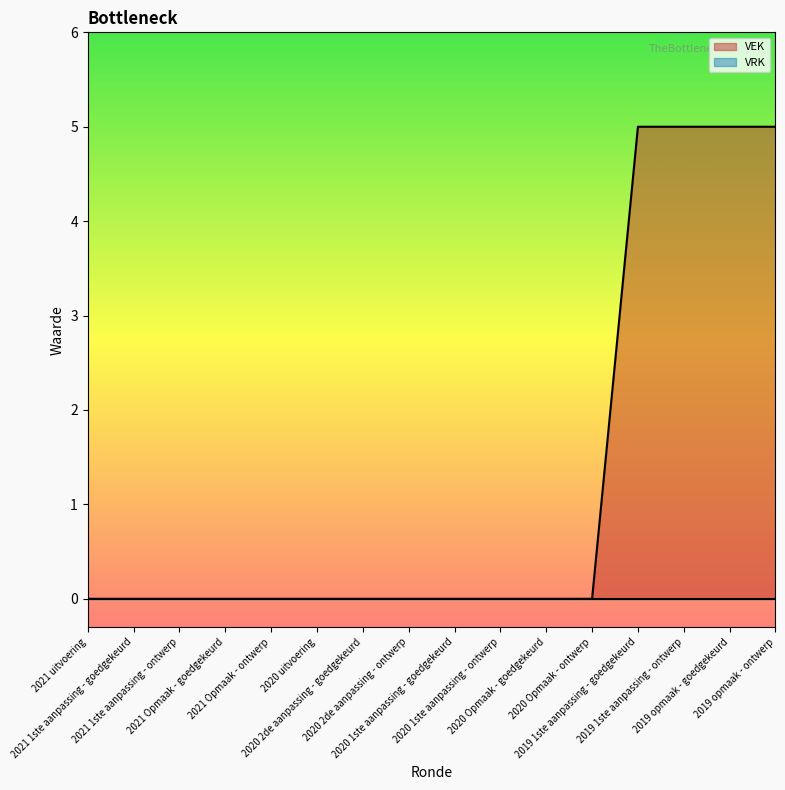

What is the label of the 12th point from the left?

2020 Opmaak - ontwerp